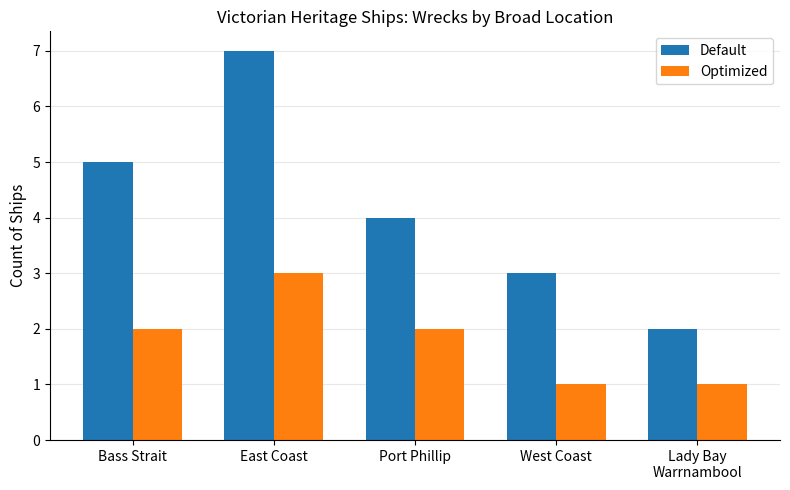

Which series changed the most between East Coast and West Coast?

Default